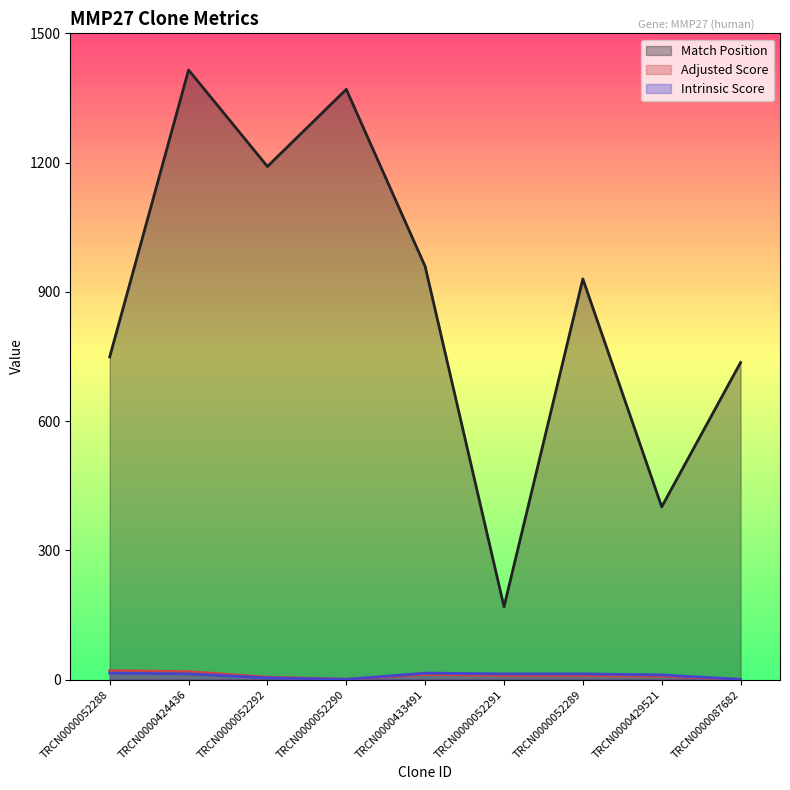

At which label is Adjusted Score closest to 10?

TRCN0000052291